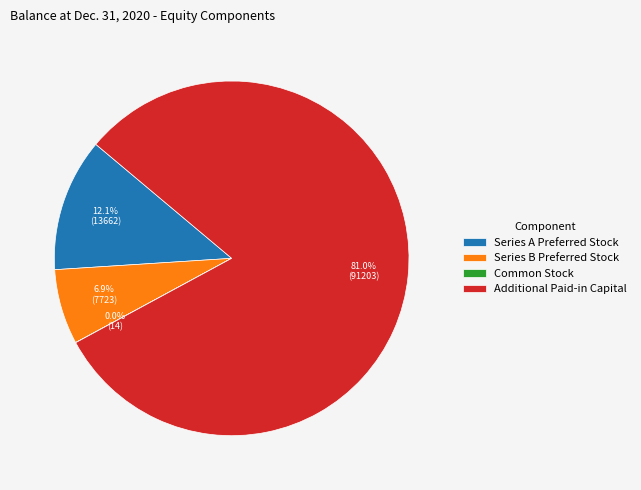

What percentage is the Series B Preferred Stock slice, to the nearest percent?

7%